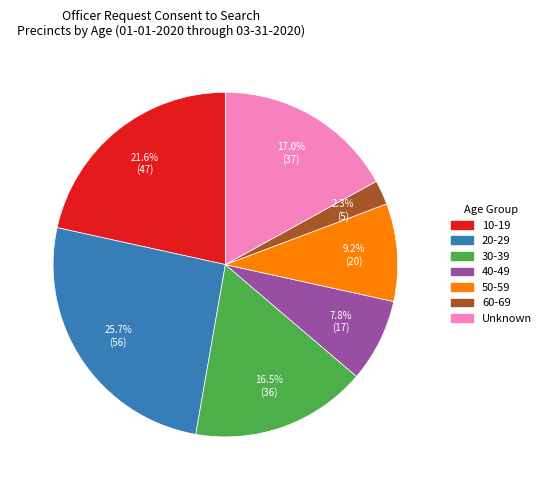

Do 50-59 and Unknown together represent more than half of the pie?

No